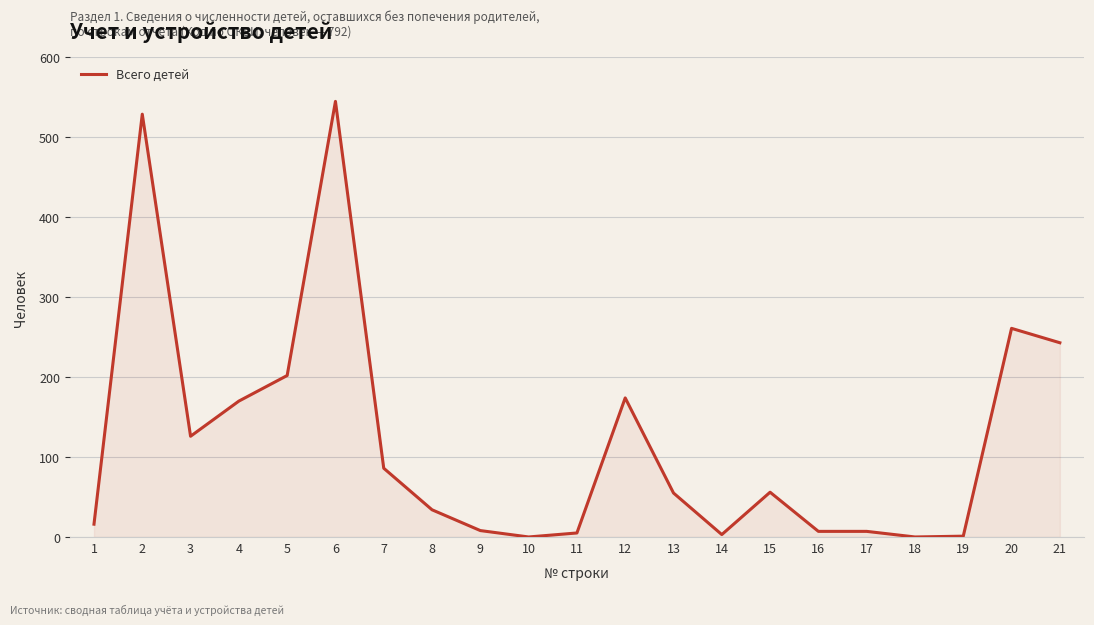

Approximately how many times larger is the value at 8 compared to 7?

0.4